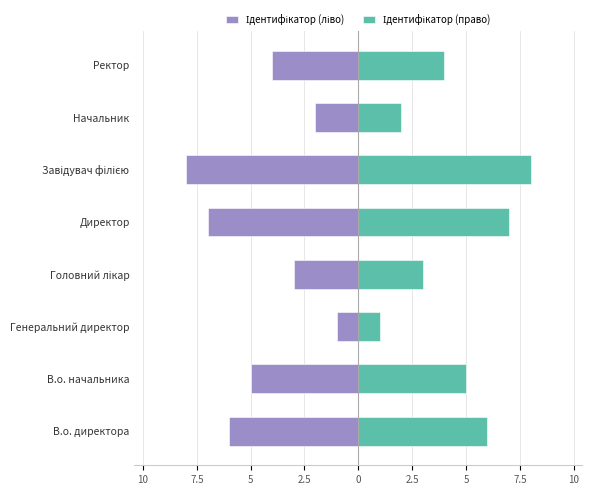

Between В.о. начальника and Генеральний директор, which series saw the biggest shift?

Ідентифікатор (ліво)